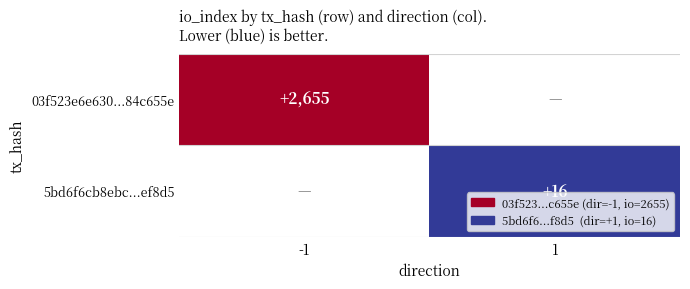

The value of 5bd6f6cb8ebc...ef8d5 at 1 is 24.0. True or false?

False